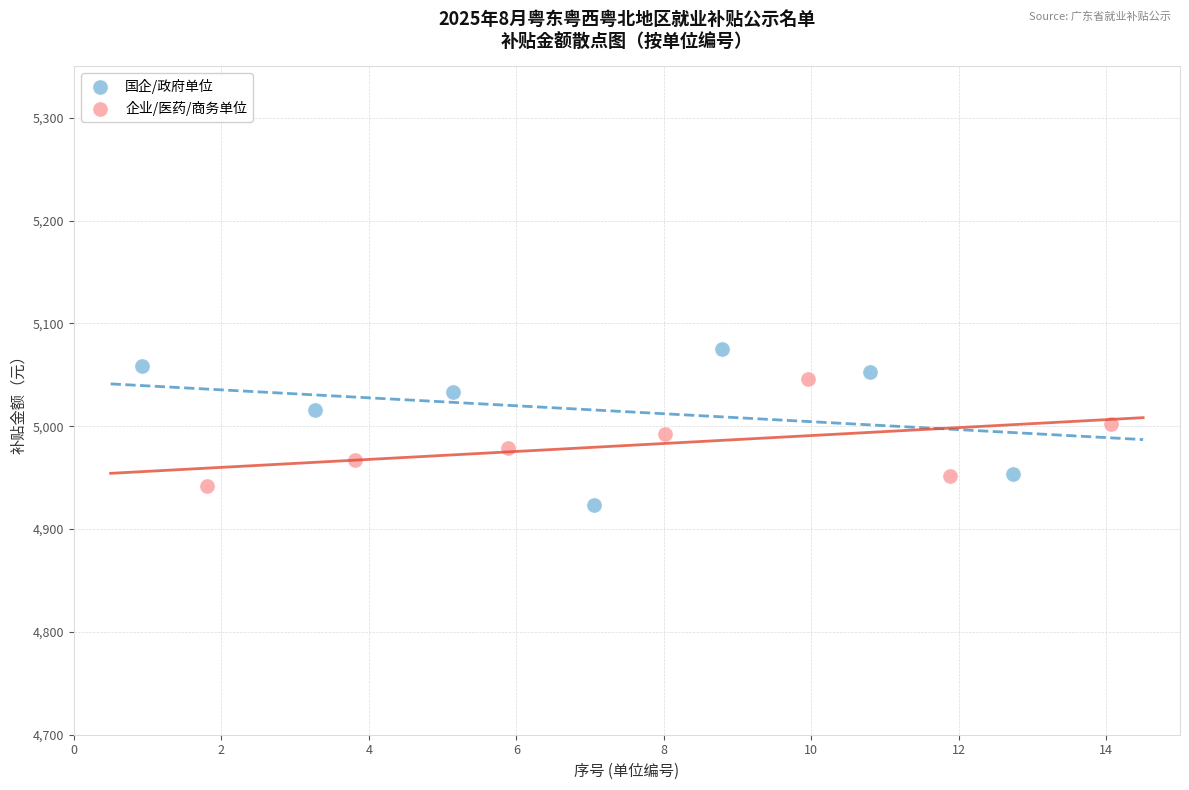

Which series has the largest Y range (max minus min)?

国企/政府单位